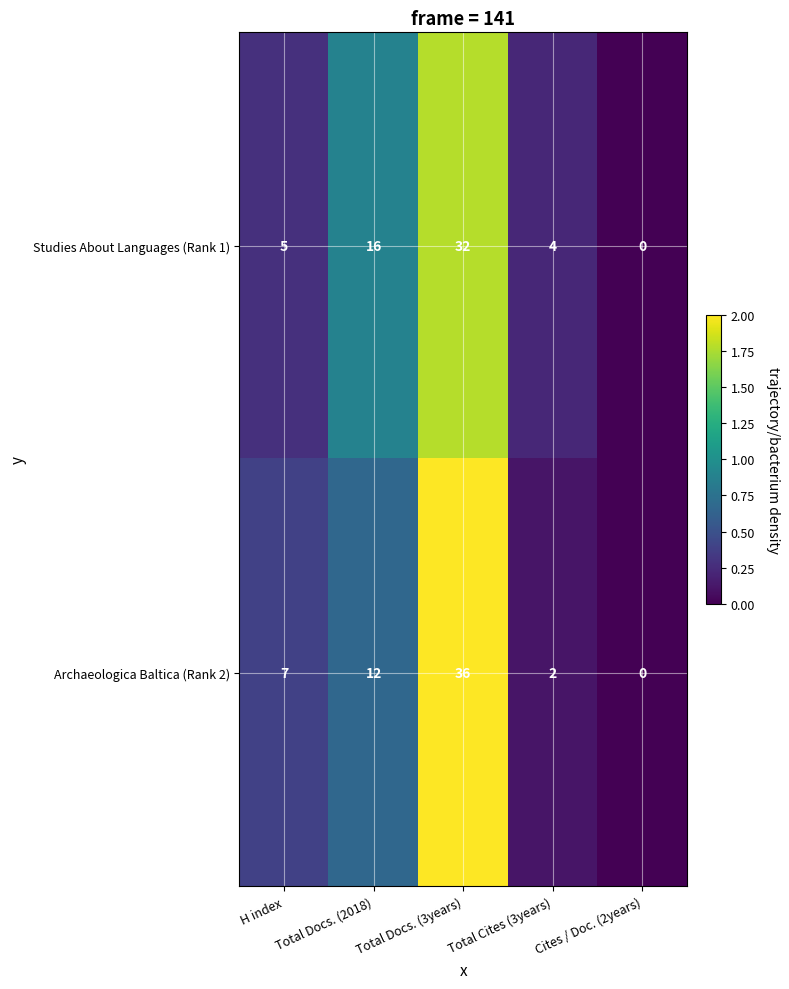

List the labels in order of Archaeologica Baltica (Rank 2) value, smallest first.

Cites / Doc. (2years), Total Cites (3years), H index, Total Docs. (2018), Total Docs. (3years)